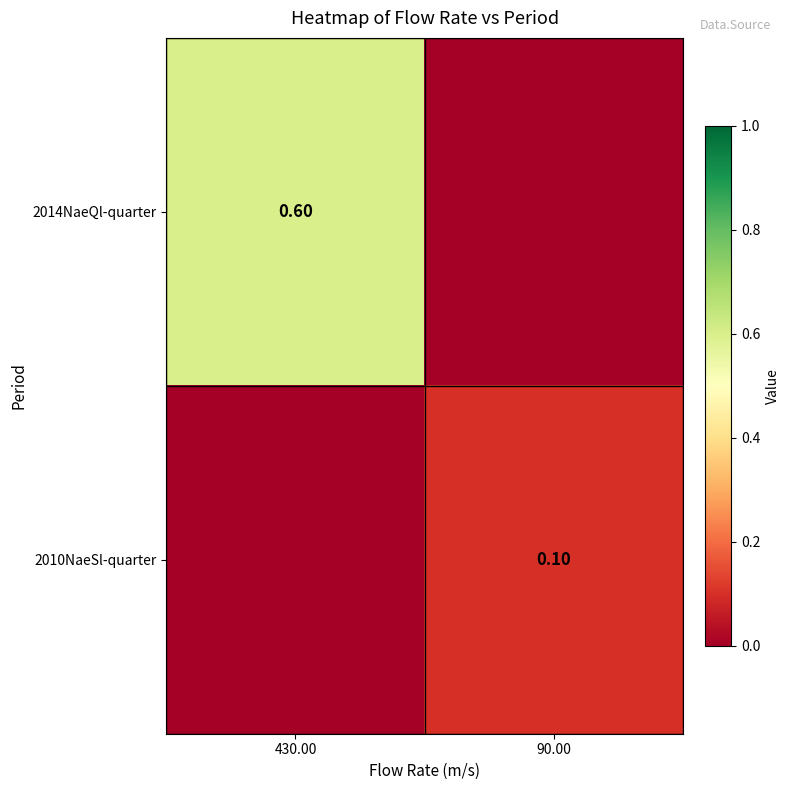

Rank the series at 430.00 from highest to lowest value.

2014NaeQl-quarter, 2010NaeSl-quarter